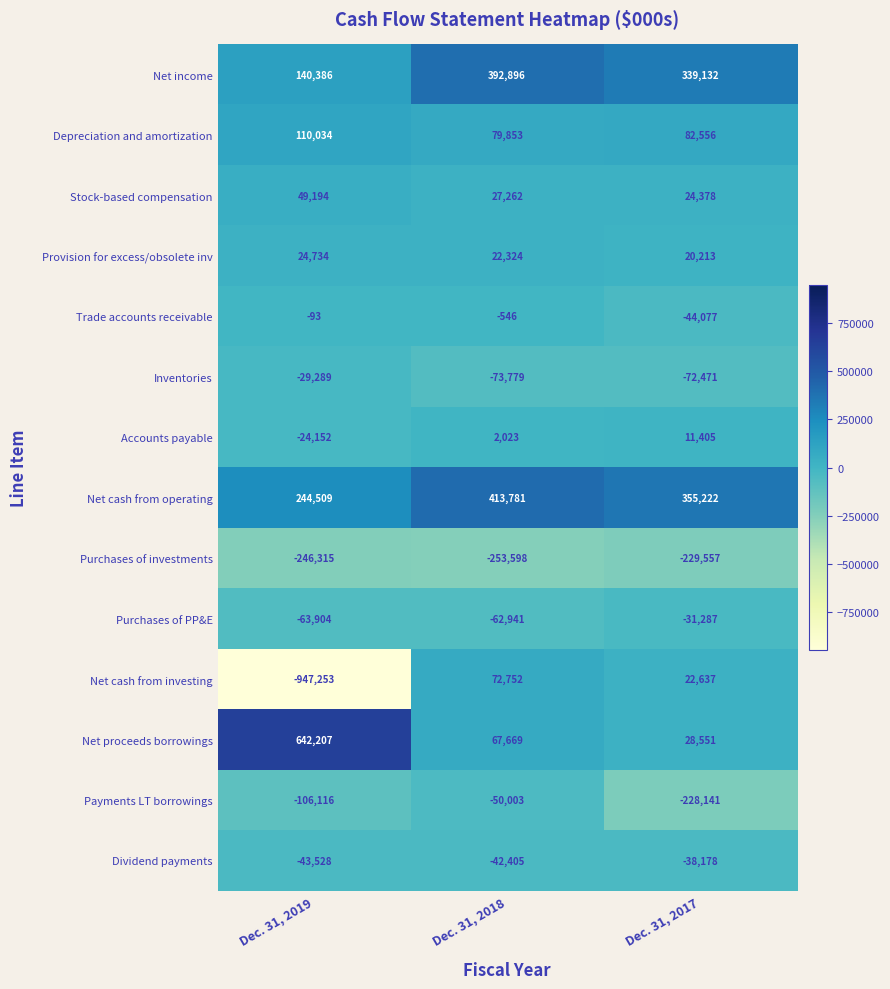

What is the difference between the highest and lowest values at Dec. 31, 2019?

1589460